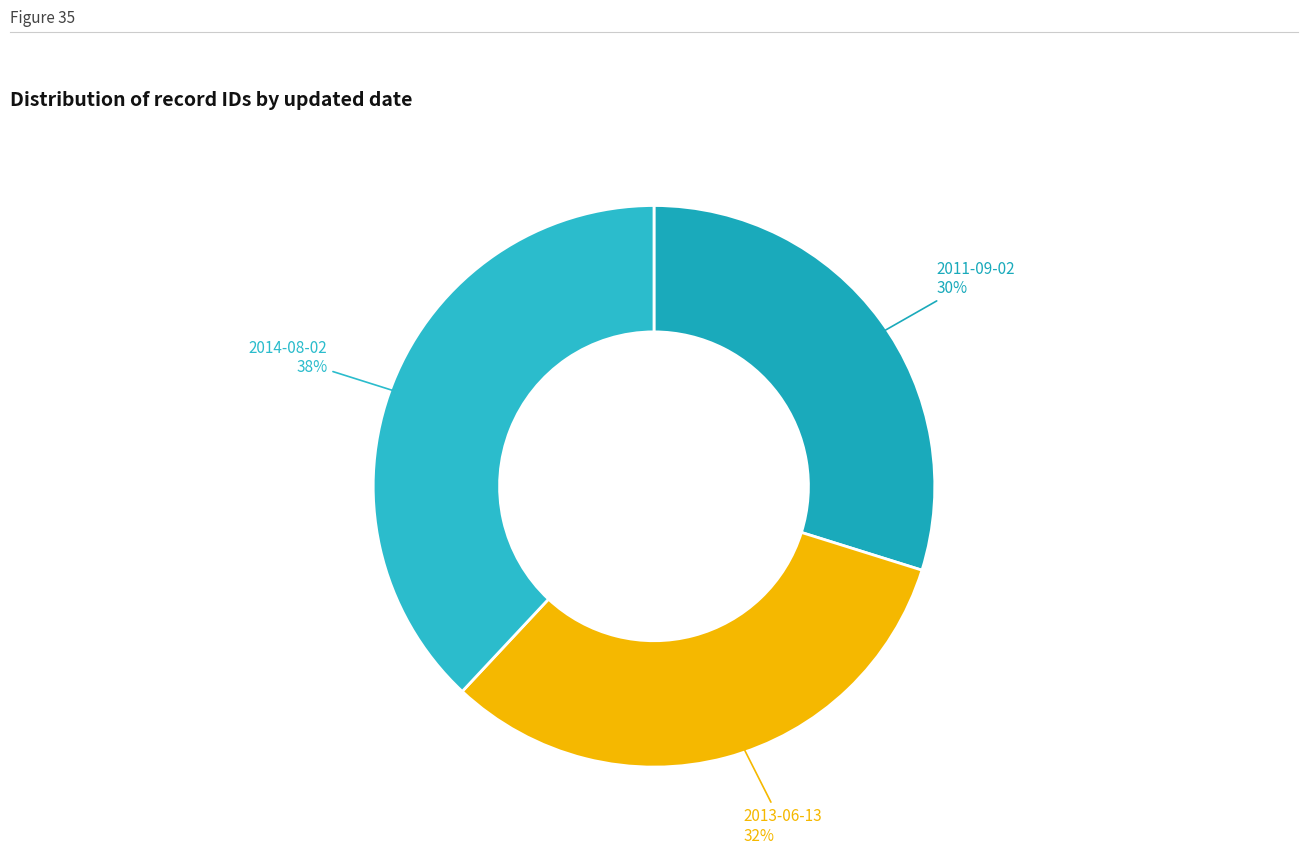

To the nearest percent, what portion does 2014-08-02 represent?

38%